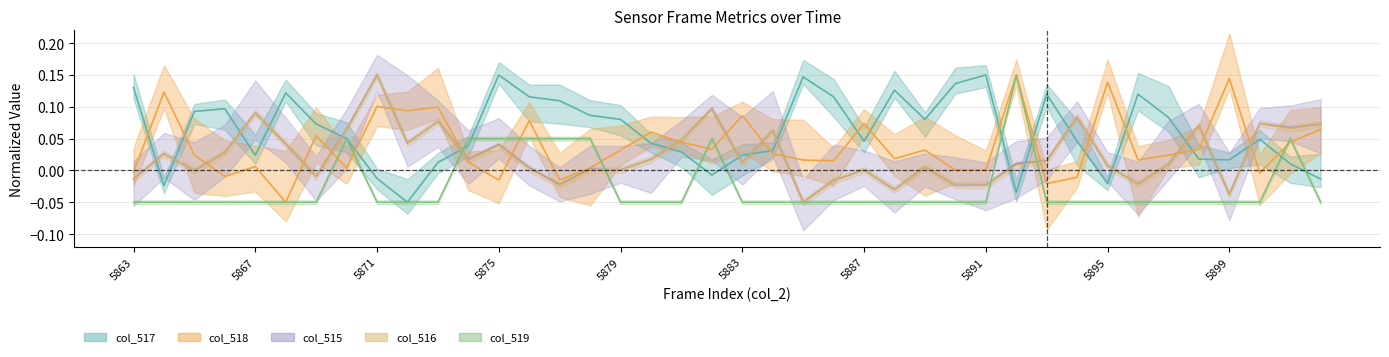

Reading left to right, extract all data points from this chart.

col_517: 5863=0.1	5864=-0.0	5865=0.1	5866=0.1	5867=0.0	5868=0.1	5869=0.1	5870=0.0	5871=-0.0	5872=-0.1	5873=0.0	5874=0.0	5875=0.1	5876=0.1	5877=0.1	5878=0.1	5879=0.1	5880=0.0	5881=0.0	5882=-0.0	5883=0.0	5884=0.0	5885=0.1	5886=0.1	5887=0.0	5888=0.1	5889=0.1	5890=0.1	5891=0.1	5892=-0.0	5893=0.1	5894=0.0	5895=-0.0	5896=0.1	5897=0.1	5898=0.0	5899=0.0	5900=0.0	5901=0.0	5902=-0.0
col_518: 5863=-0.0	5864=0.1	5865=0.0	5866=-0.0	5867=0.0	5868=-0.1	5869=0.1	5870=0.0	5871=0.1	5872=0.1	5873=0.1	5874=0.0	5875=-0.0	5876=0.1	5877=-0.0	5878=0.0	5879=0.0	5880=0.1	5881=0.0	5882=0.0	5883=0.1	5884=0.0	5885=0.0	5886=0.0	5887=0.1	5888=0.0	5889=0.0	5890=0.0	5891=0.0	5892=0.1	5893=-0.0	5894=-0.0	5895=0.1	5896=0.0	5897=0.0	5898=0.0	5899=0.1	5900=-0.0	5901=0.0	5902=0.1
col_515: 5863=-0.0	5864=0.0	5865=-0.0	5866=0.0	5867=0.1	5868=0.0	5869=-0.0	5870=0.1	5871=0.1	5872=0.0	5873=0.1	5874=0.0	5875=0.0	5876=0.0	5877=-0.0	5878=0.0	5879=0.0	5880=0.0	5881=0.0	5882=0.1	5883=0.0	5884=0.1	5885=-0.1	5886=-0.0	5887=0.0	5888=-0.0	5889=0.0	5890=-0.0	5891=-0.0	5892=0.0	5893=0.0	5894=0.1	5895=0.0	5896=-0.0	5897=0.0	5898=0.1	5899=-0.0	5900=0.1	5901=0.1	5902=0.1
col_516: 5863=-0.0	5864=0.0	5865=-0.0	5866=0.0	5867=0.1	5868=0.0	5869=-0.0	5870=0.1	5871=0.1	5872=0.0	5873=0.1	5874=0.0	5875=0.0	5876=0.0	5877=-0.0	5878=0.0	5879=0.0	5880=0.0	5881=0.0	5882=0.1	5883=0.0	5884=0.1	5885=-0.1	5886=-0.0	5887=0.0	5888=-0.0	5889=0.0	5890=-0.0	5891=-0.0	5892=0.0	5893=0.0	5894=0.1	5895=0.0	5896=-0.0	5897=0.0	5898=0.1	5899=-0.0	5900=0.1	5901=0.1	5902=0.1
col_519: 5863=-0.1	5864=-0.1	5865=-0.1	5866=-0.1	5867=-0.1	5868=-0.1	5869=-0.1	5870=0.0	5871=-0.1	5872=-0.1	5873=-0.1	5874=0.0	5875=0.0	5876=0.0	5877=0.0	5878=0.0	5879=-0.1	5880=-0.1	5881=-0.1	5882=0.0	5883=-0.1	5884=-0.1	5885=-0.1	5886=-0.1	5887=-0.1	5888=-0.1	5889=-0.1	5890=-0.1	5891=-0.1	5892=0.1	5893=-0.1	5894=-0.1	5895=-0.1	5896=-0.1	5897=-0.1	5898=-0.1	5899=-0.1	5900=-0.1	5901=0.0	5902=-0.1